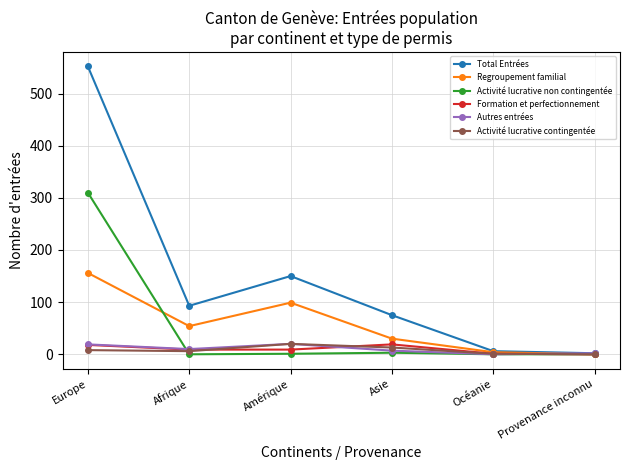

How many values in the Total Entrées series are below 93?

3